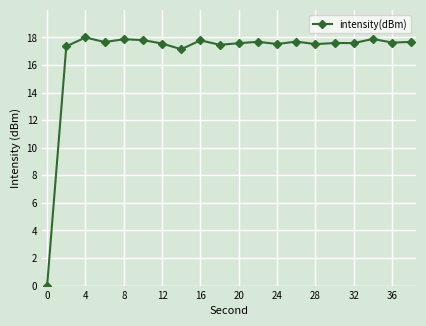

True or false: the data has more than 1 interior local peaks.

True